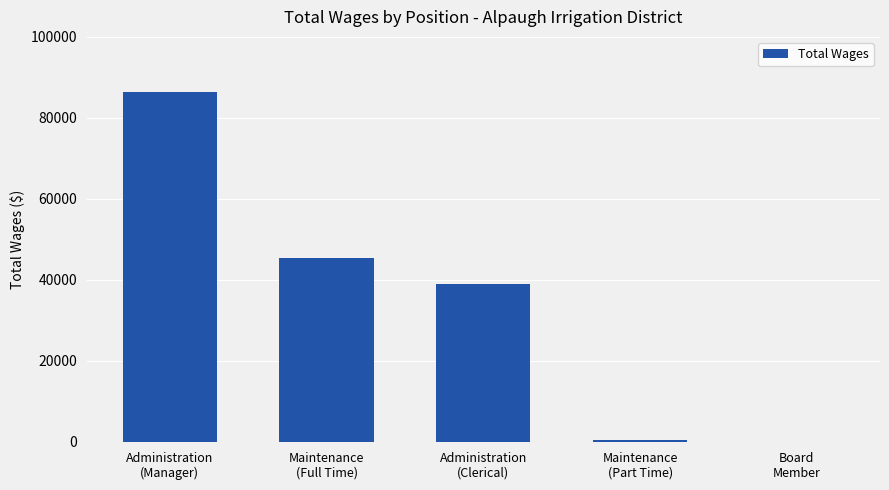

Where is the data nearest to the value 43200?

Maintenance
(Full Time)